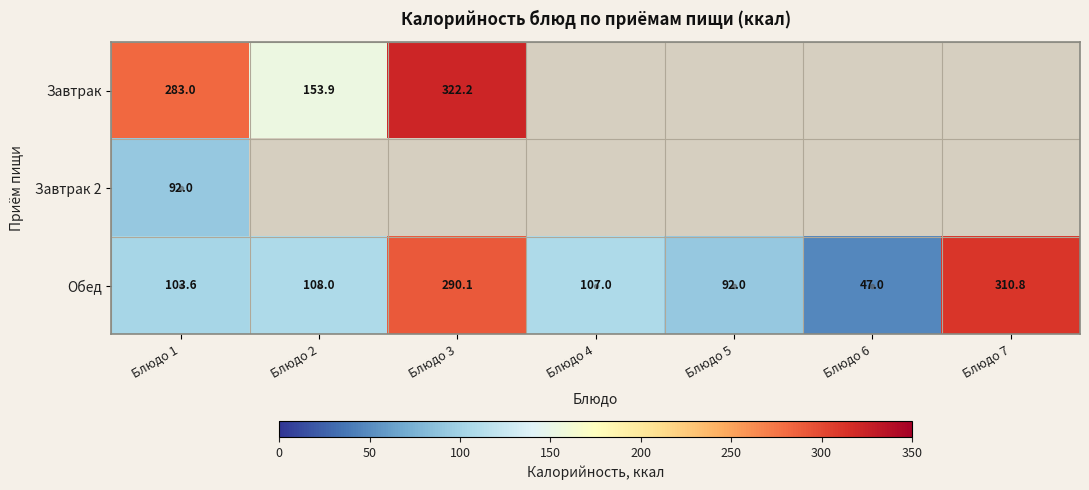

Which has a higher value, Блюдо 2 or Блюдо 7?

Блюдо 2